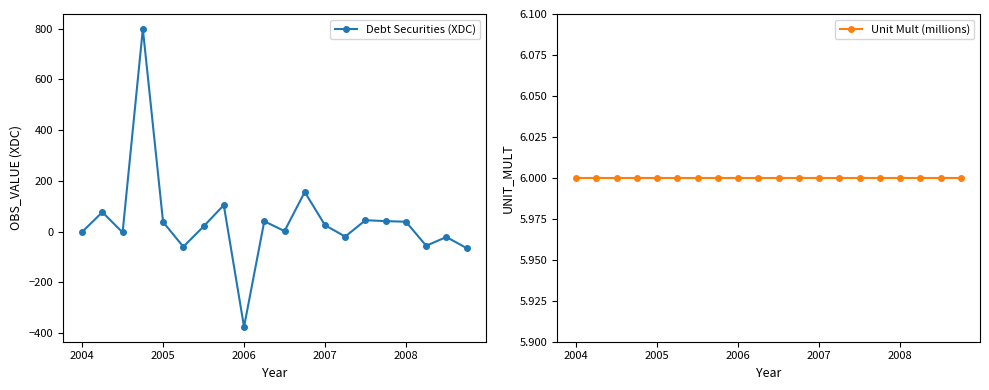

How many categories are shown in the chart?

20